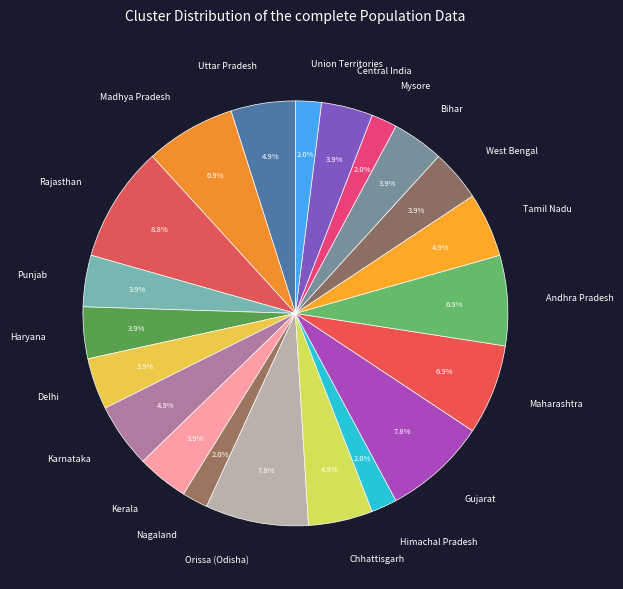

The Uttar Pradesh slice represents 5% of the pie. True or false?

True